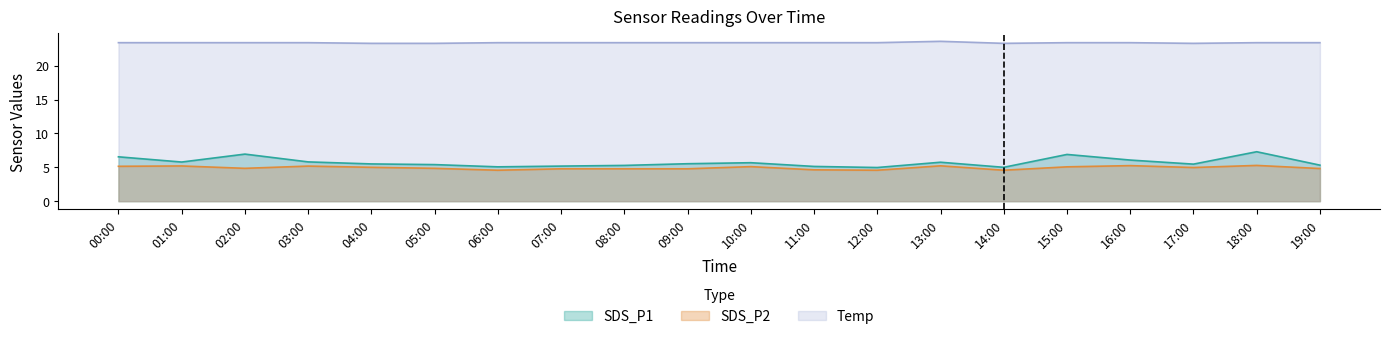

True or false: Temp and SDS_P1 intersect in this chart.

False